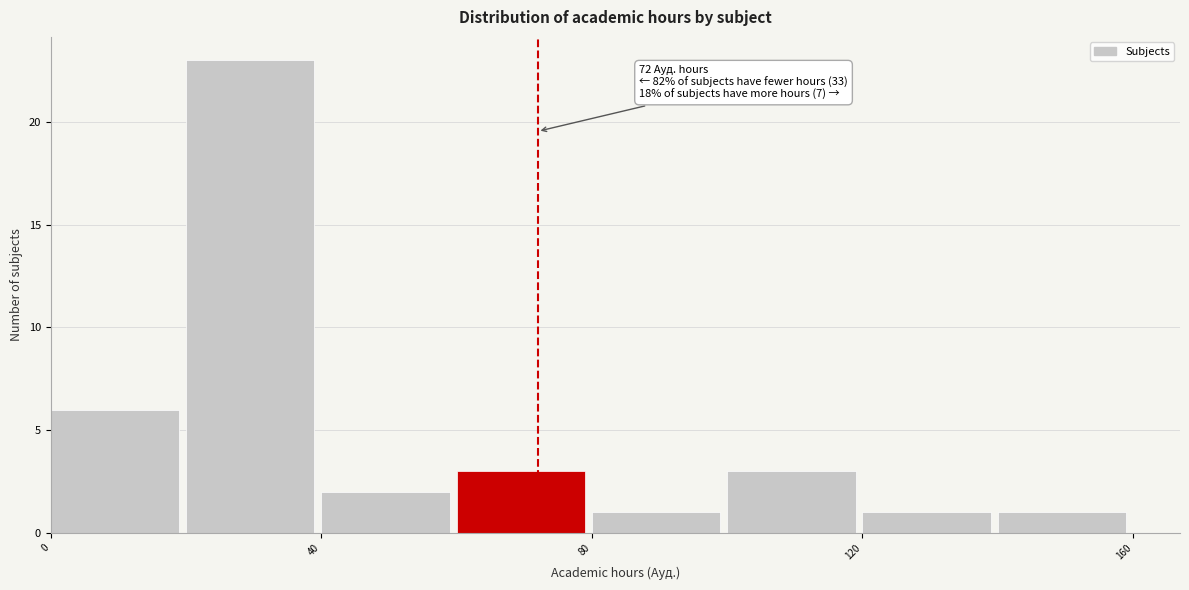

Over which range of the x-axis is the bar tallest?

20 to 40